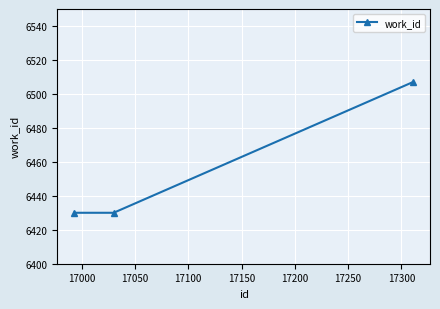

Reading right to left, what are all the values shown in this chart?

6507	6430	6430